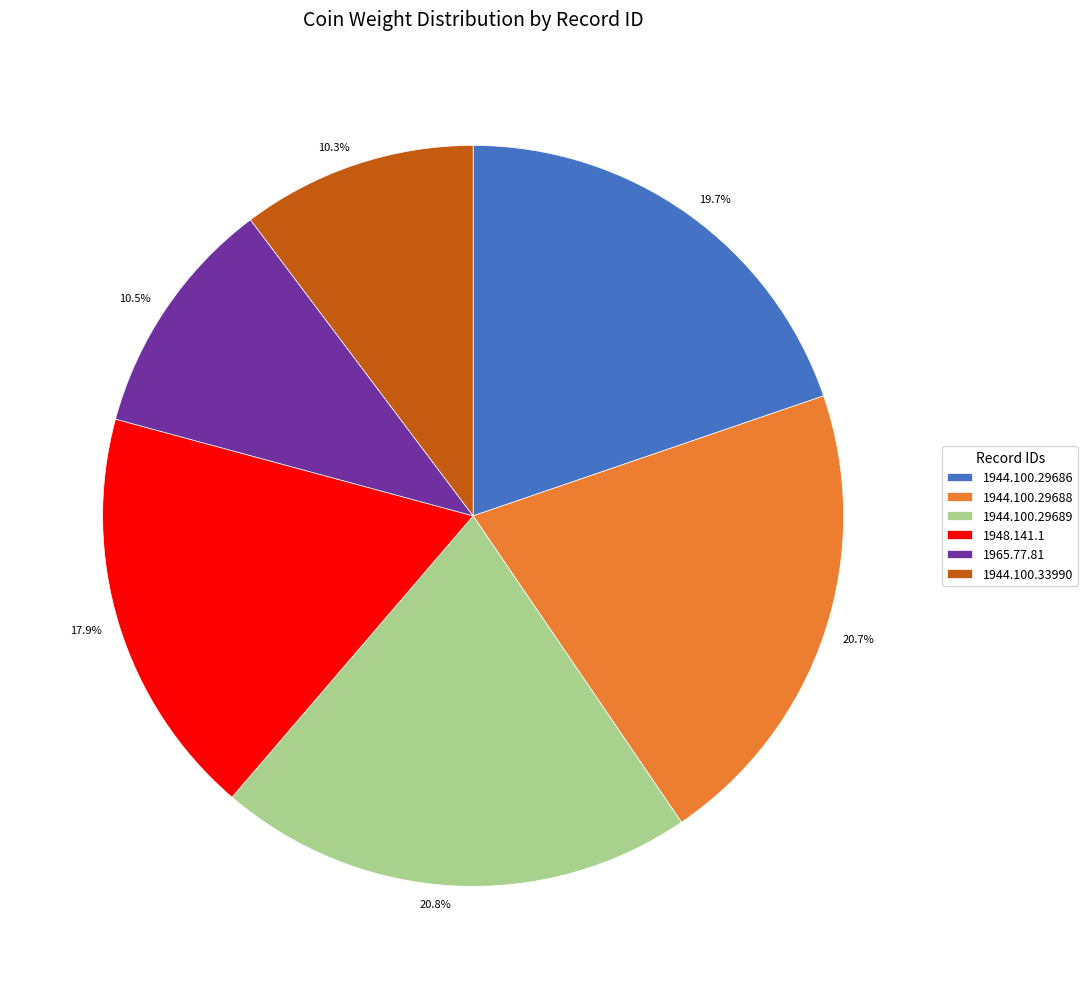

Do 1944.100.29686 and 1944.100.33990 together represent more than half of the pie?

No